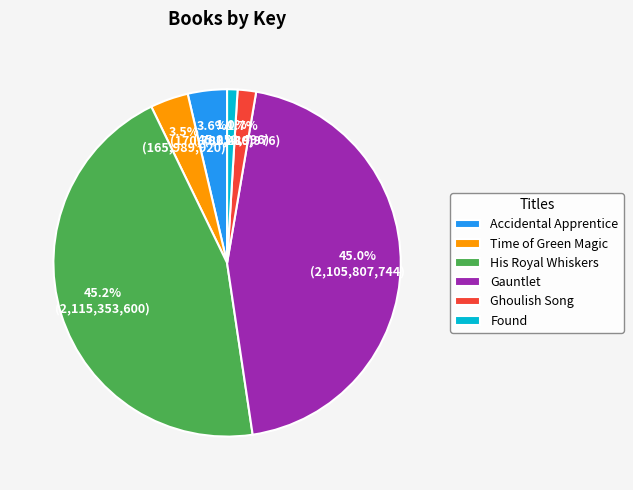

Which slice is the smallest?

Found